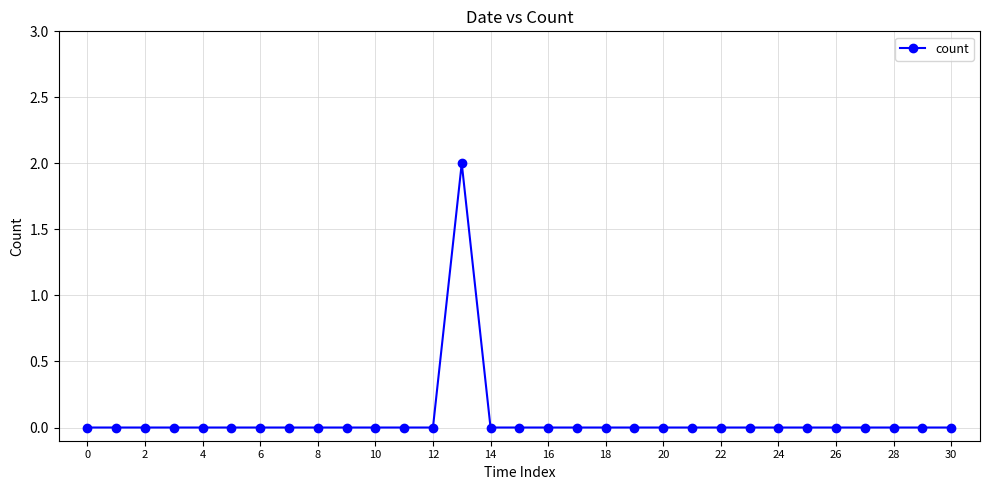

Reading left to right, transcribe all the data shown in this chart.

0	0	0	0	0	0	0	0	0	0	0	0	0	2	0	0	0	0	0	0	0	0	0	0	0	0	0	0	0	0	0